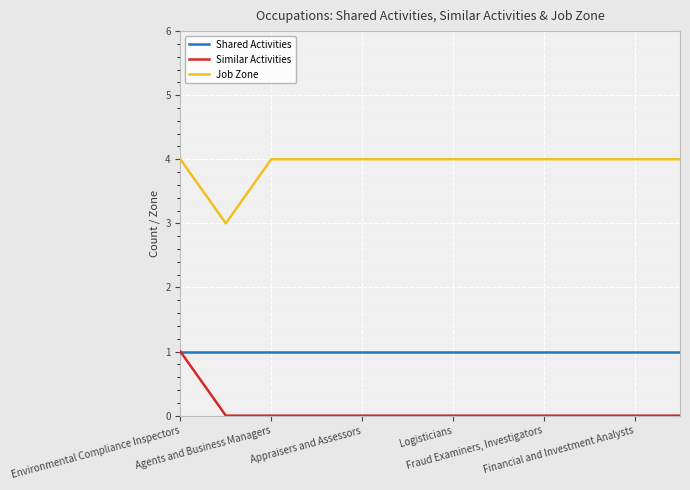

Does the chart have visible grid lines?

Yes